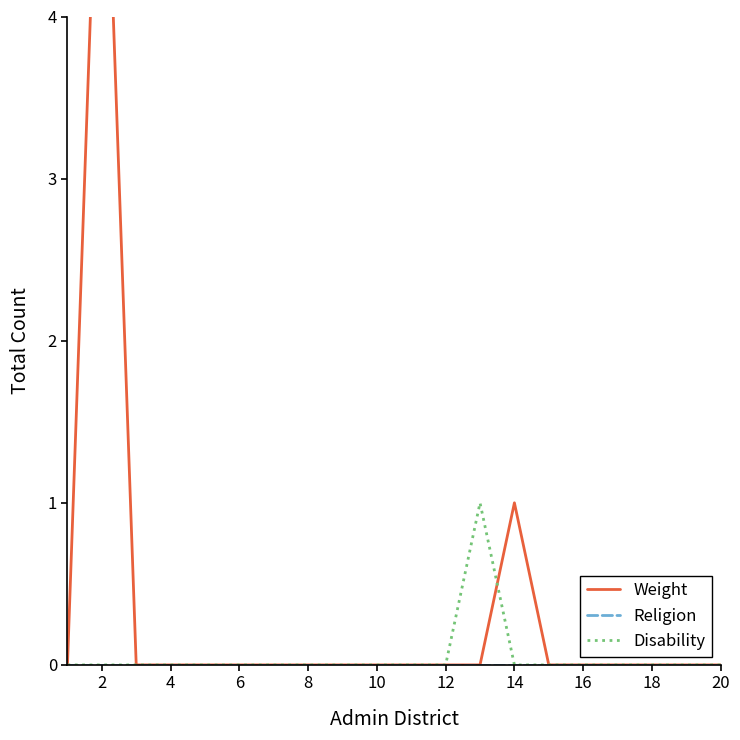

How many positive values does the Disability series have?

1